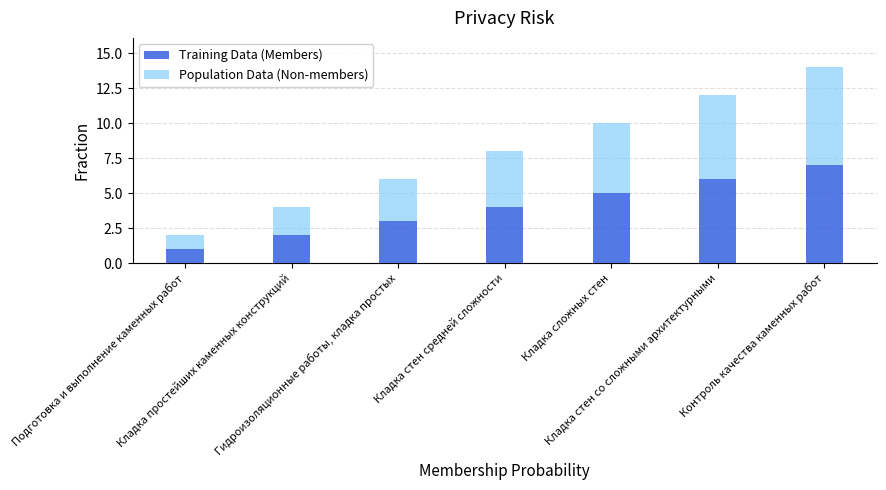

What is the highest value of the Training Data (Members) series?

7